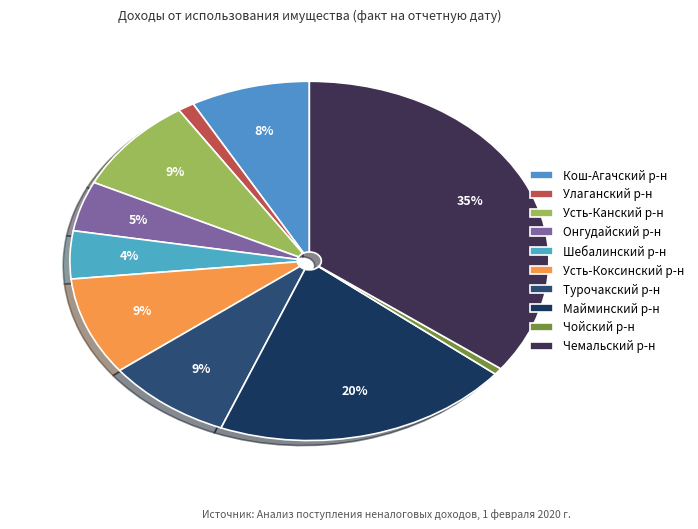

Count the number of slices in the pie.

10